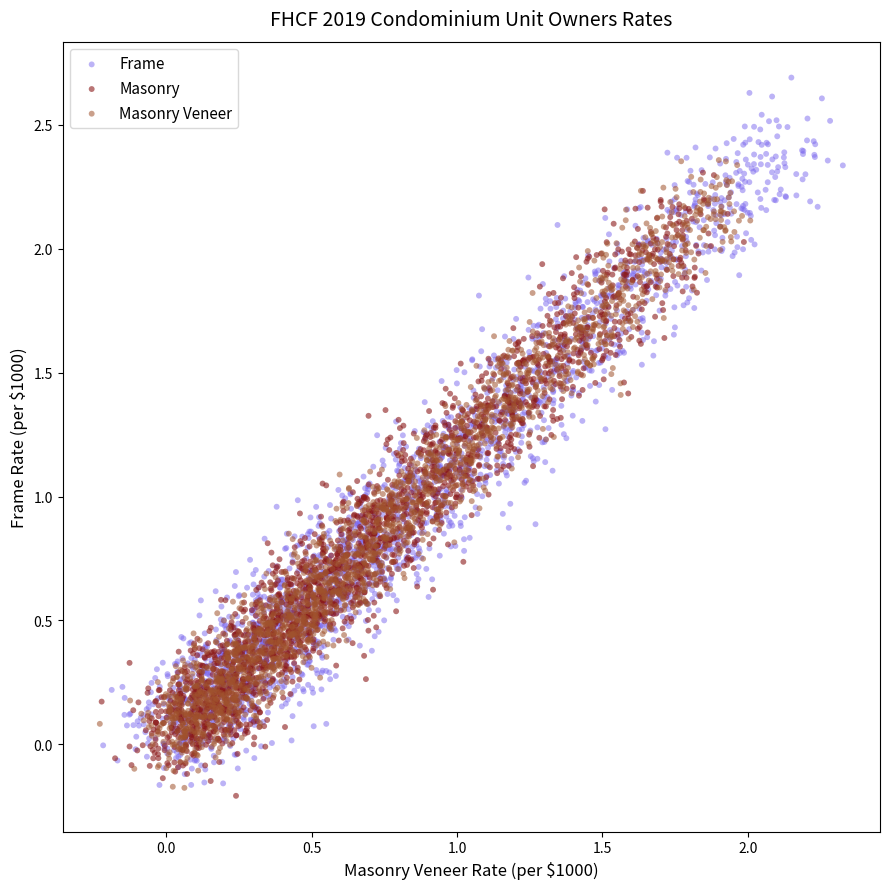

Which series has the widest spread of Y values?

Frame